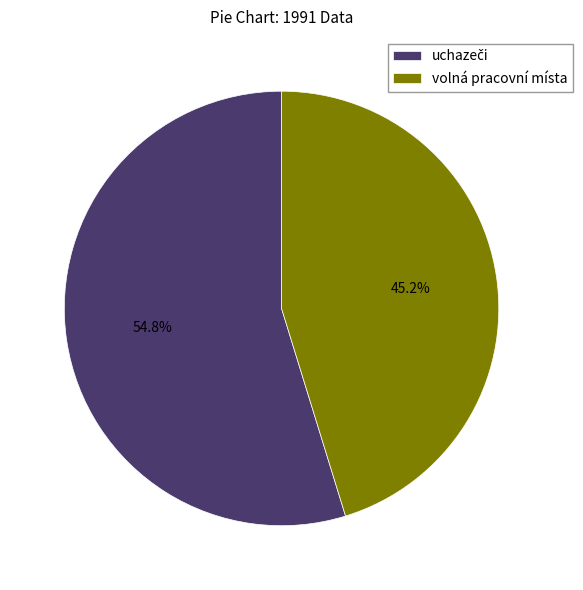

How much of the chart is everything except volná pracovní místa?

54.8%